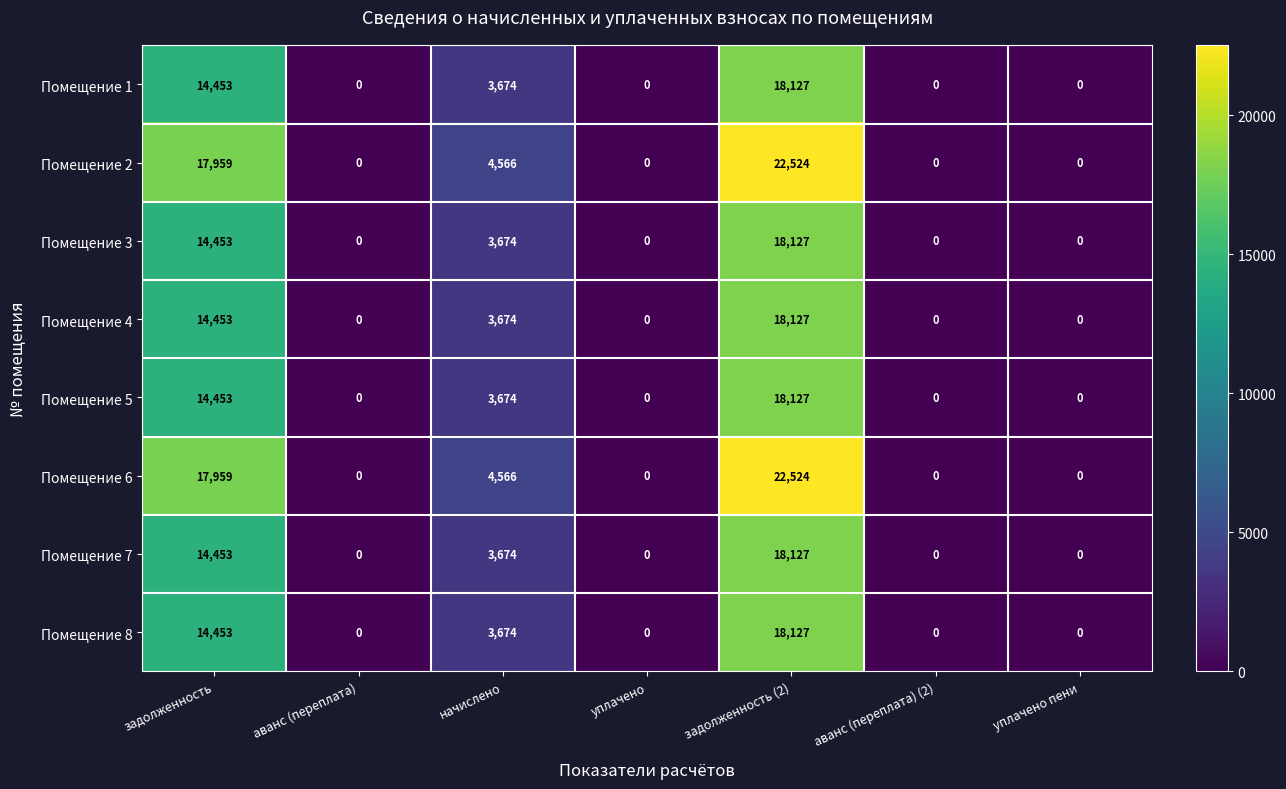

What is the sum of all Помещение 7 values?

36254